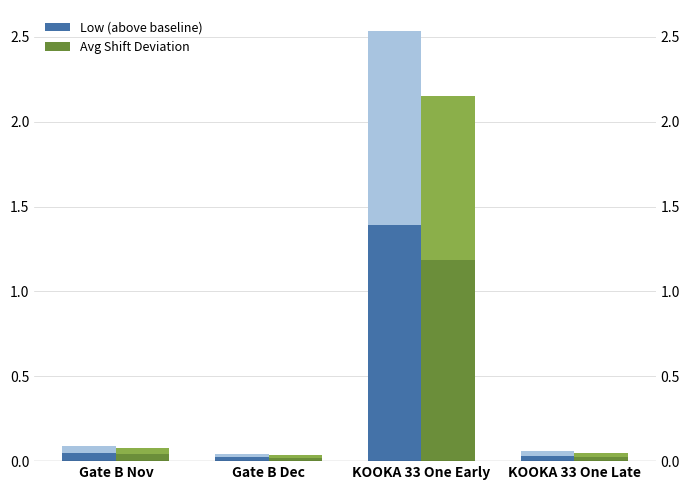

At which label does Avg Shift Deviation reach its minimum?

Gate B Dec